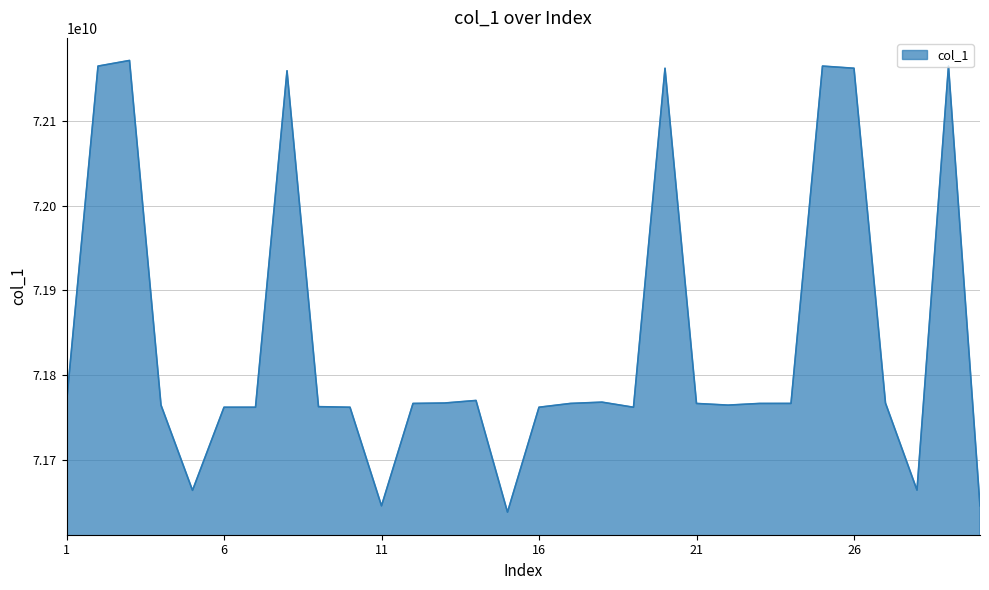

What is the minimum value shown in the chart?

71638062435